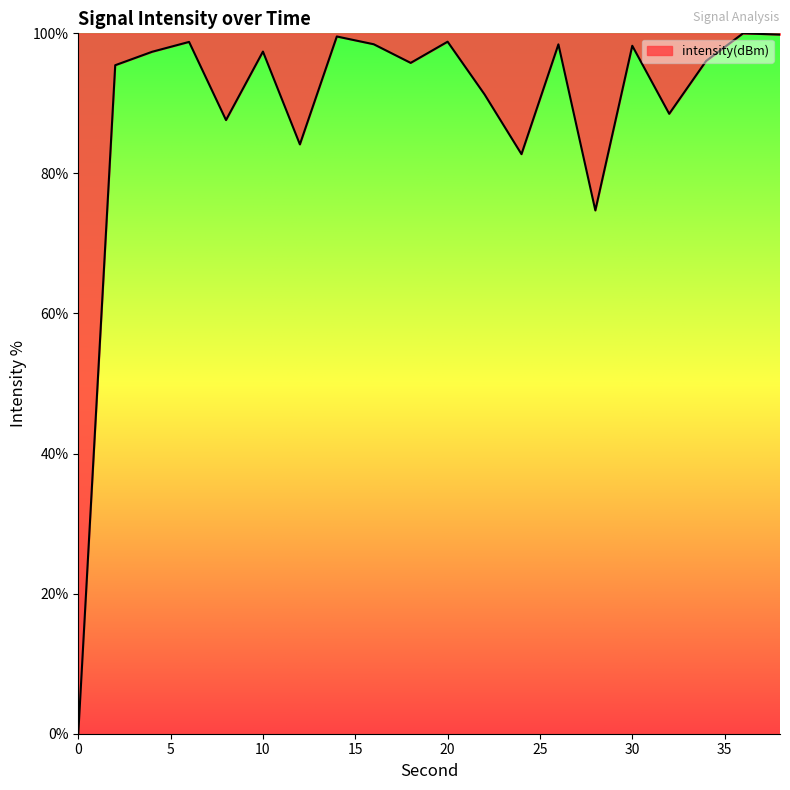

What is the maximum value shown in the chart?

100.0